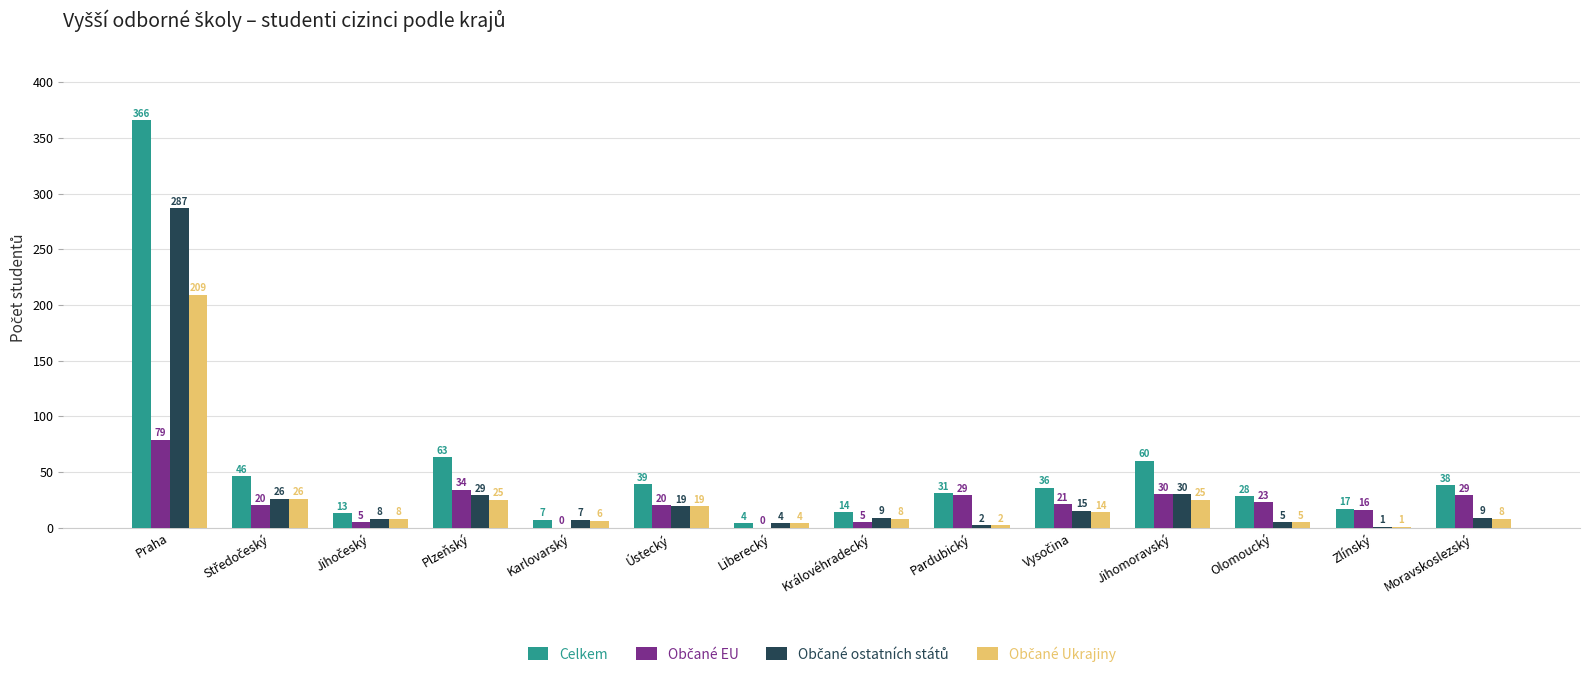

Which series has the widest spread of values?

Celkem